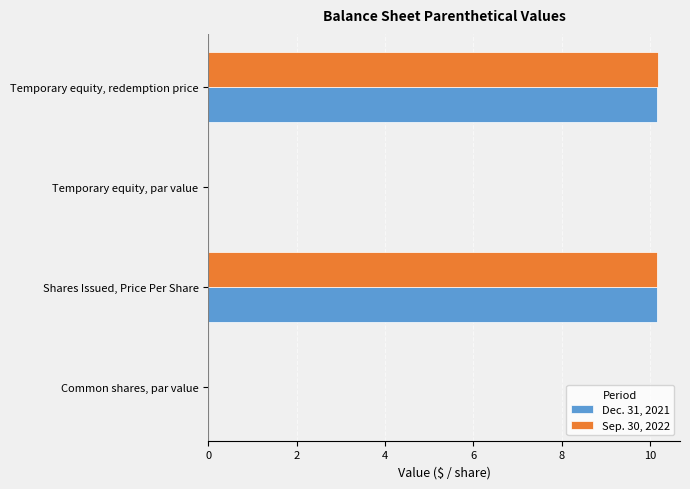

What is the sum of all Dec. 31, 2021 values?

20.3